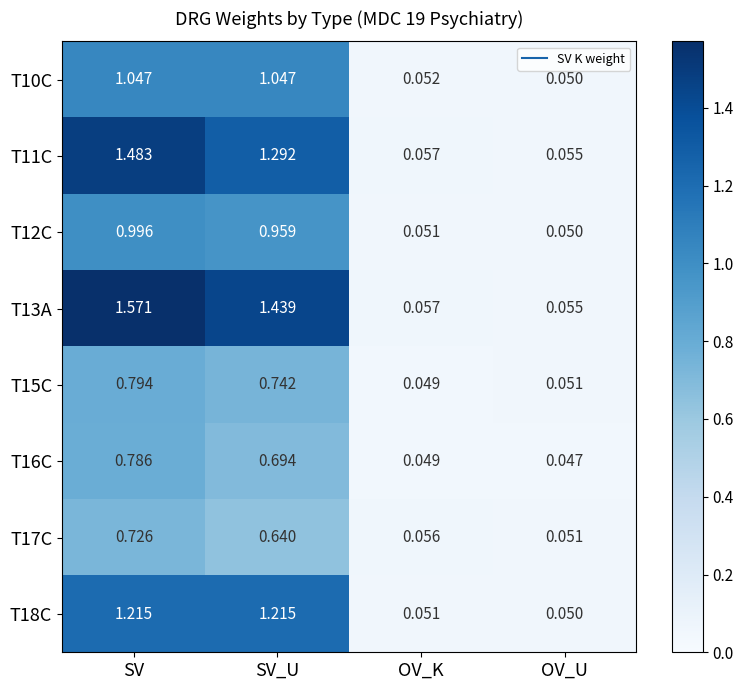

Which category has the lowest value across all series?

OV_U